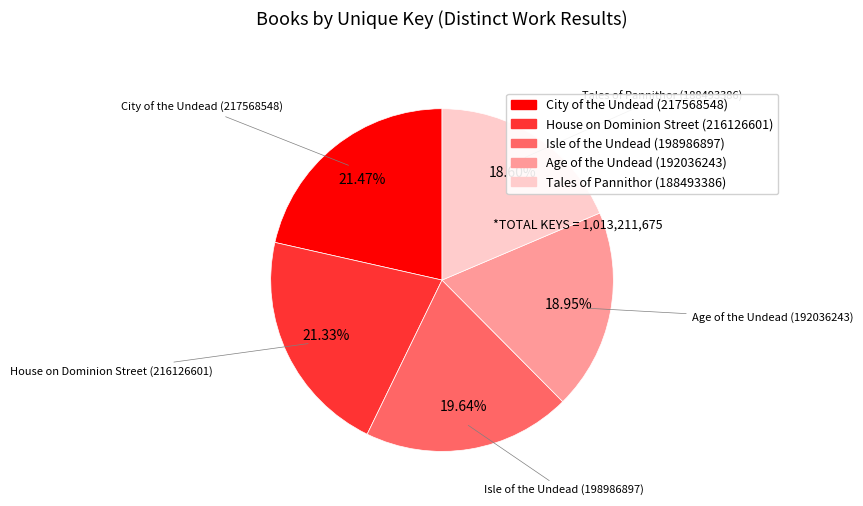

How much of the chart is everything except City of the Undead (217568548)?

78.5%